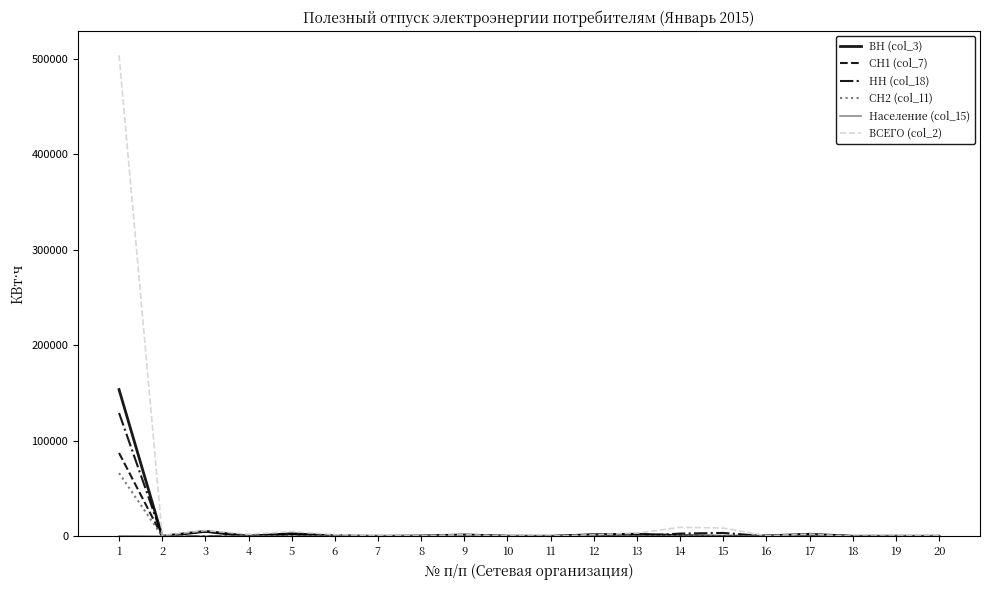

Which series has the widest spread of values?

ВСЕГО (col_2)